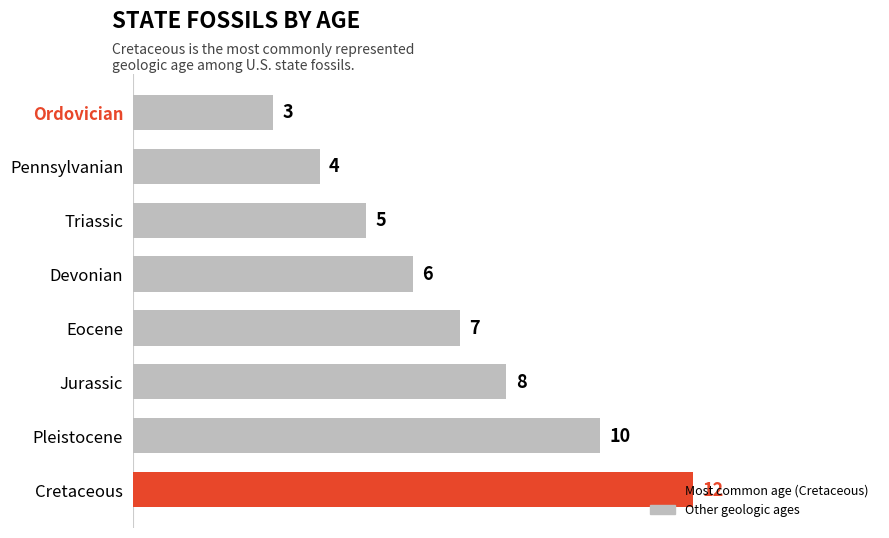

Which has a higher value, Pennsylvanian or Devonian?

Devonian